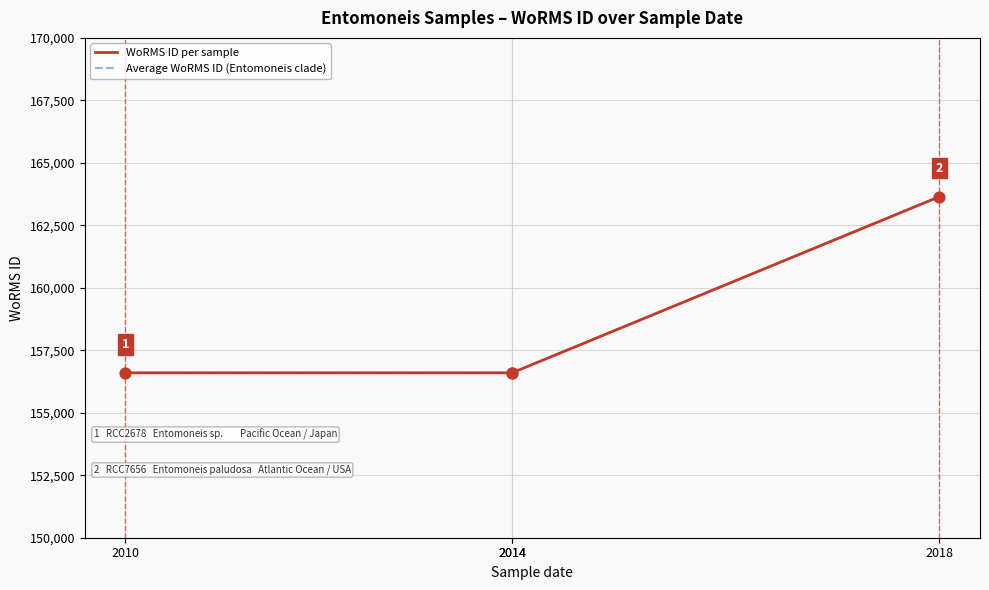

Which series has the widest spread of Y values?

WoRMS ID per sample